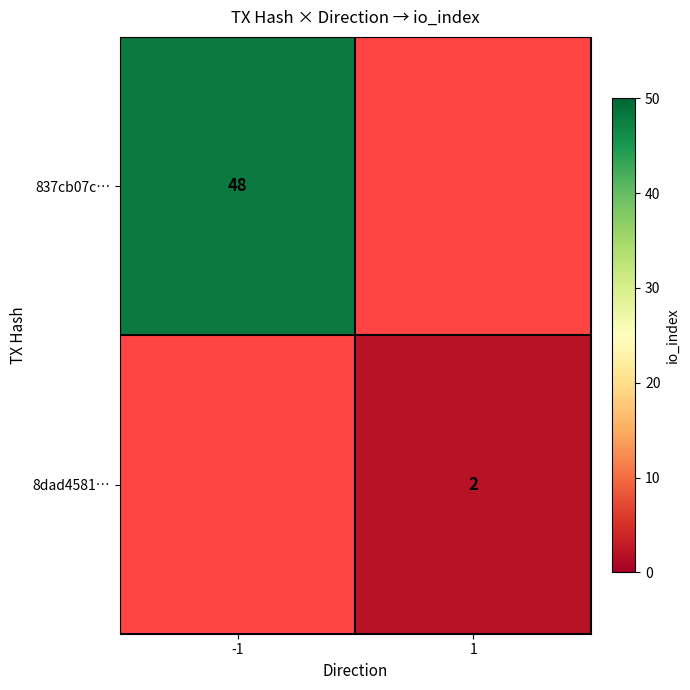

The 837cb07c… series shows 64 at -1. True or false?

False